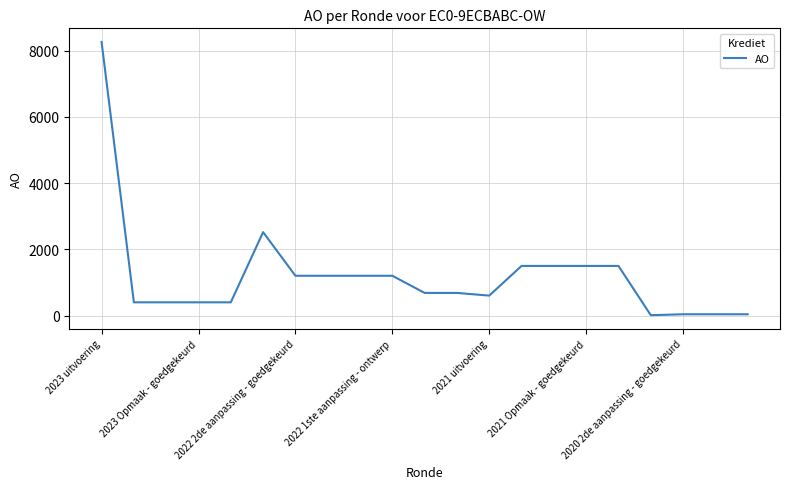

What is the maximum value shown in the chart?

8261